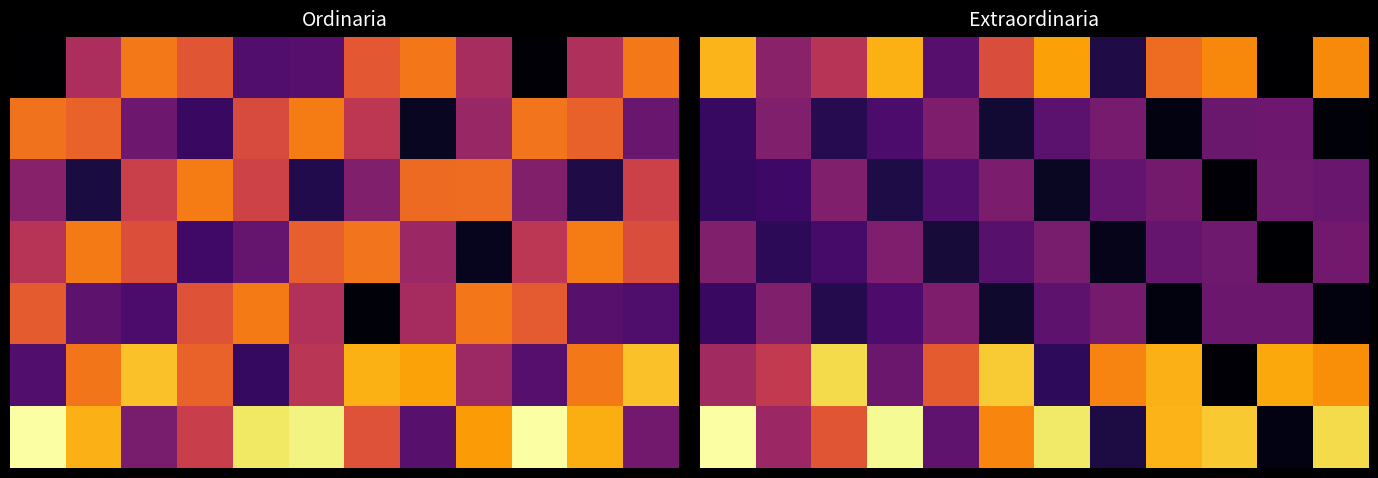

At how many categories does at least one series exceed 2?

12